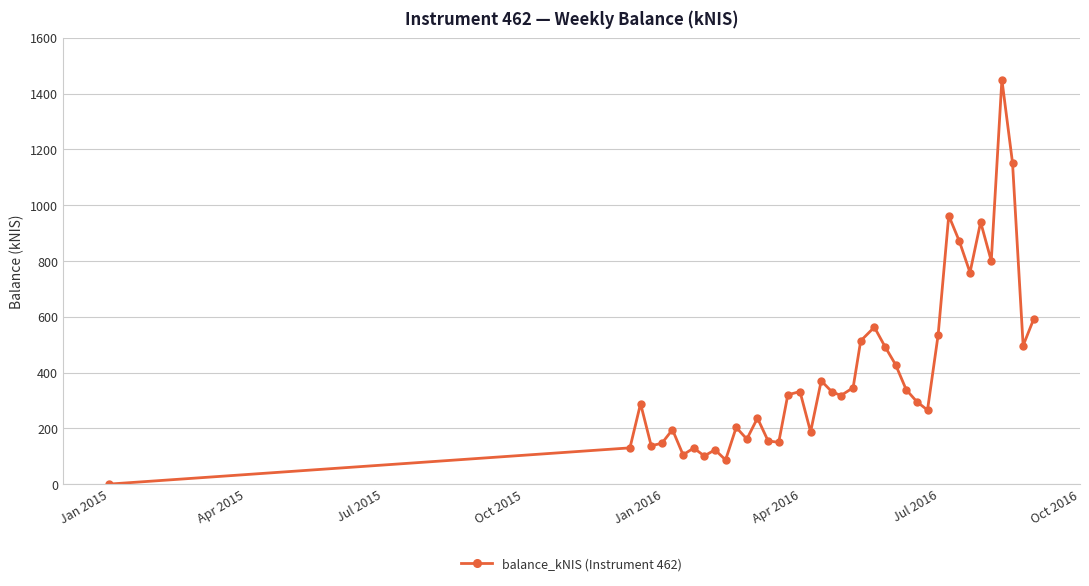

How many points are higher than both their immediate neighbors (excluding endpoints)?

12